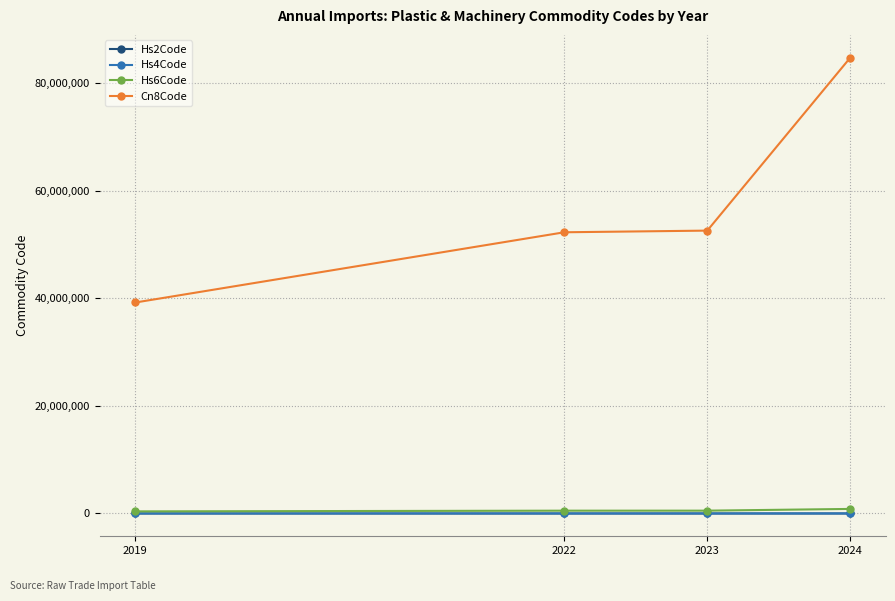

The value of Cn8Code at 2024 is 84771000.0. True or false?

True